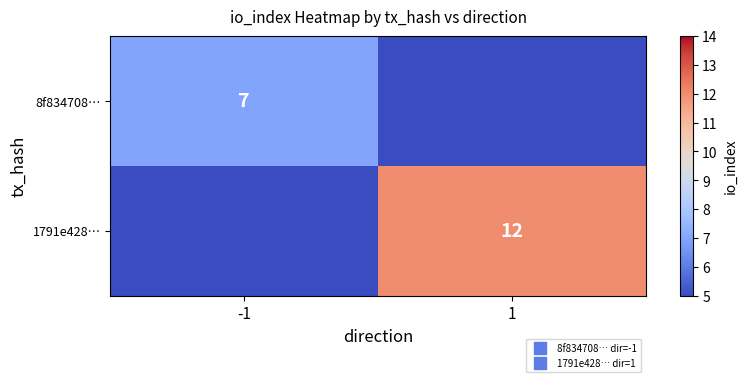

What is the total value across all series at 1?

12